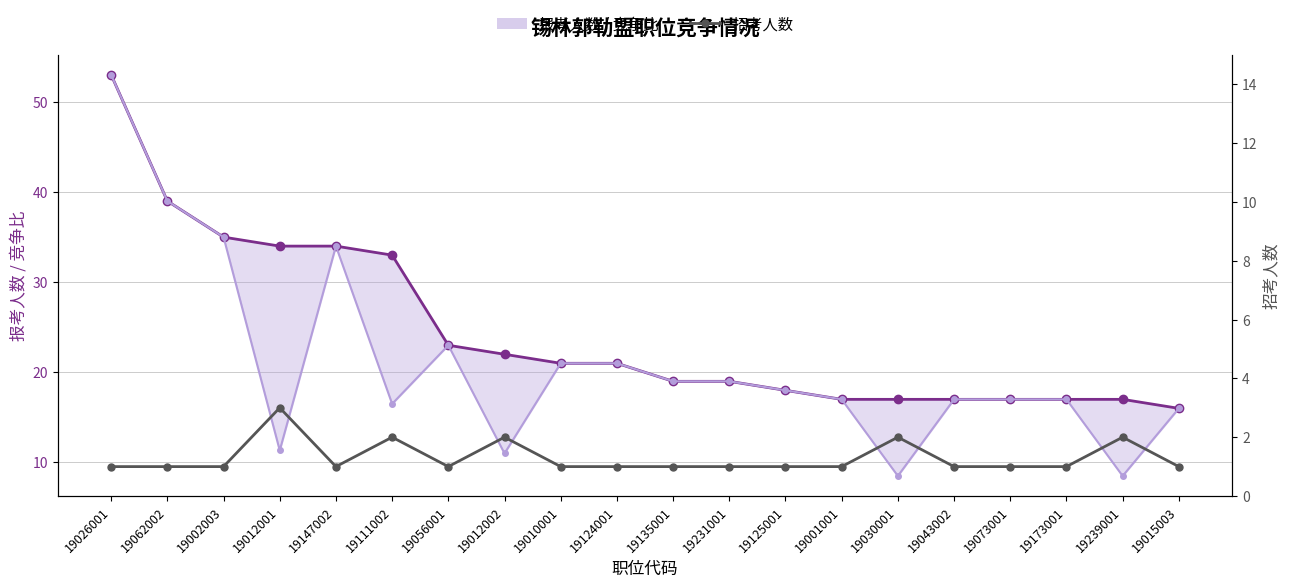

Where is the first local maximum for 竞争比（下界）?

19147002